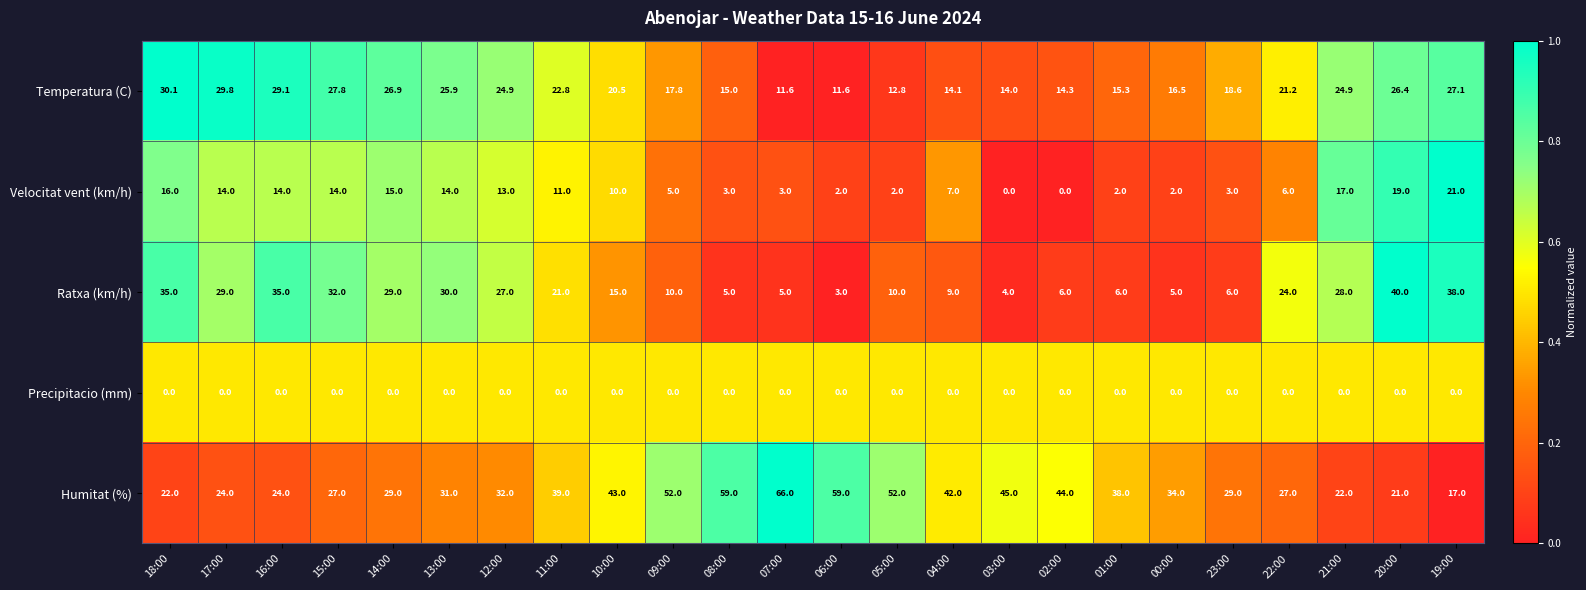

What is the difference between the highest and lowest values at 10:00?

43.0